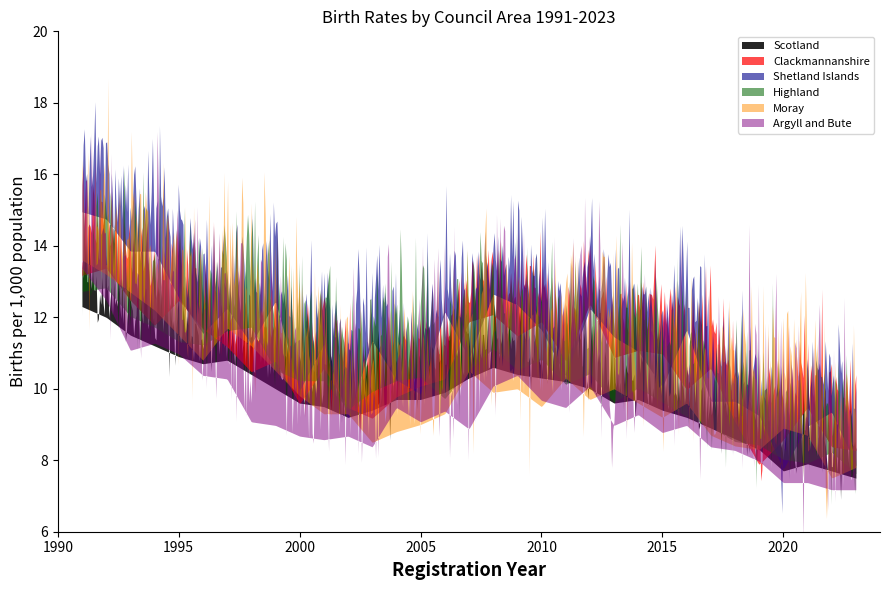

Reading left to right, what are all the values shown in this chart?

Scotland: 13.2	12.9	12.4	12.1	11.8	11.6	11.7	11.3	10.9	10.5	10.4	10.1	10.3	10.6	10.6	10.8	11.2	11.5	11.3	11.2	11.1	10.9	10.5	10.6	10.3	10.1	9.8	9.5	9.2	8.6	8.8	8.6	8.4
Clackmannanshire: 14.3	14.5	13.6	12.9	13.6	12.8	12.3	11.6	11.9	10.7	11.7	10.6	10.3	10.9	11.2	11.4	13.0	13.2	12.6	13.0	11.9	13.5	12.0	12.2	12.1	11.1	11.7	10.2	9.0	9.7	10.6	9.5	9.4
Shetland Islands: 16.3	16.1	15.2	15.2	13.9	12.9	13.6	12.6	13.8	11.3	12.6	10.5	12.7	11.6	11.2	13.5	12.2	14.0	13.7	13.0	11.7	13.6	12.8	12.4	11.4	13.0	11.0	11.0	10.6	9.1	10.3	10.7	9.2
Highland: 14.3	14.4	13.6	13.3	12.9	12.8	13.2	13.3	12.1	11.8	11.8	11.0	11.5	11.8	11.9	11.3	12.1	12.7	12.1	12.4	11.7	12.0	11.2	11.6	11.2	10.8	10.5	10.1	10.0	9.6	9.5	9.8	9.2
Moray: 15.4	15.0	14.5	14.0	13.3	12.6	13.5	13.0	12.3	11.6	11.1	11.1	10.3	10.6	10.8	11.1	12.3	11.7	11.8	11.3	12.1	11.5	11.8	11.4	11.0	11.4	10.5	10.2	10.1	10.7	10.5	9.3	9.6
Argyll and Bute: 15.4	14.5	13.1	13.3	13.0	12.4	12.3	11.1	11.0	10.7	10.6	10.7	10.4	11.5	11.1	11.4	10.9	12.1	12.4	11.7	11.5	12.1	11.0	11.3	10.8	11.0	10.4	10.3	10.0	9.4	9.4	9.2	9.2